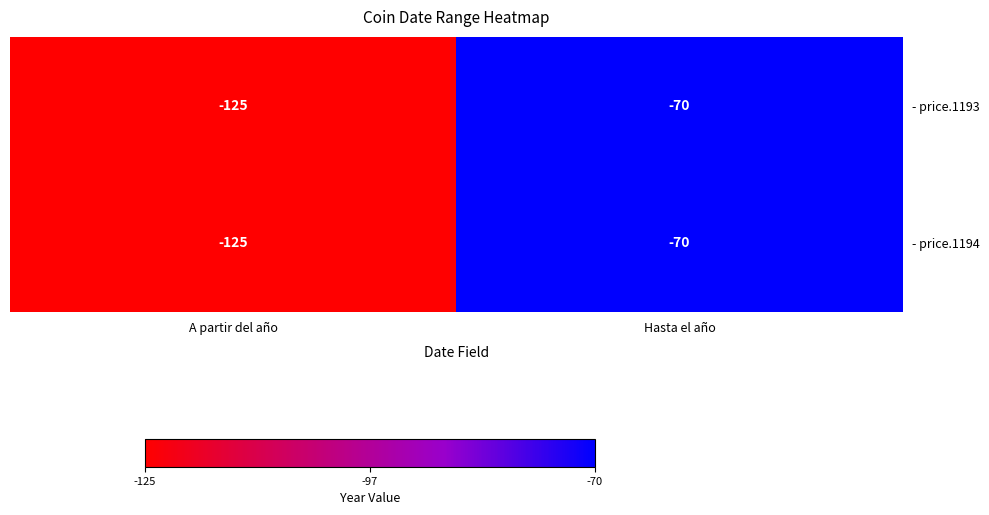

What is the sum of all - price.1194 values?

-195